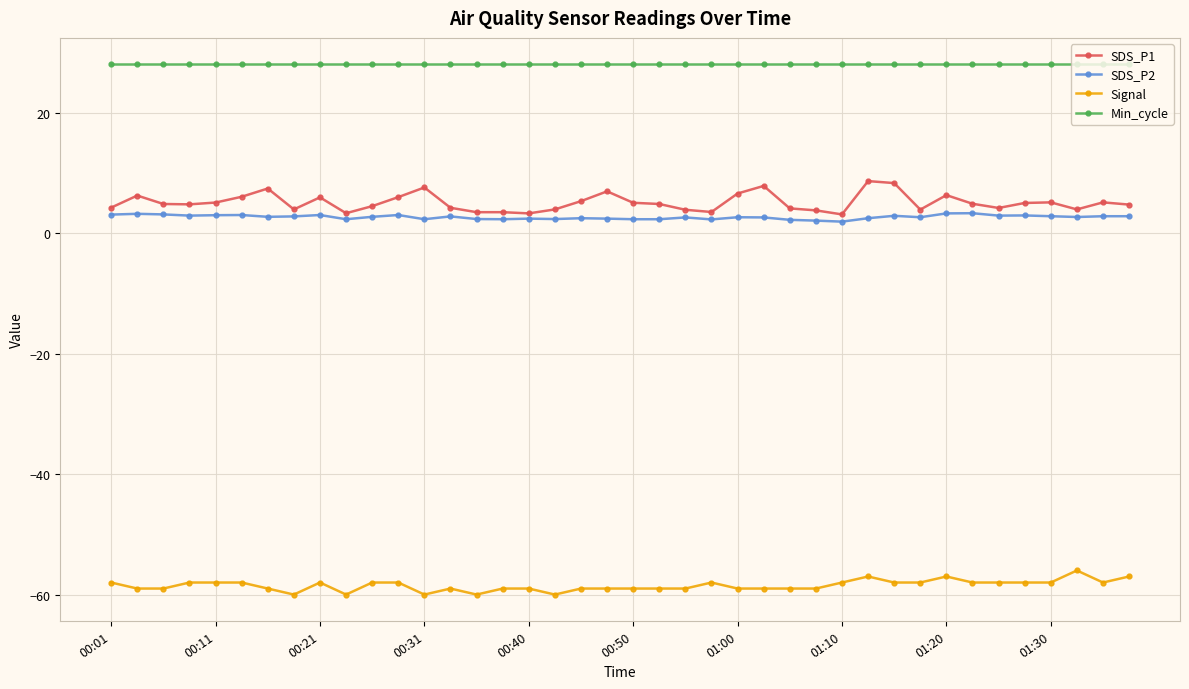

Which series has the largest total across all categories?

Min_cycle